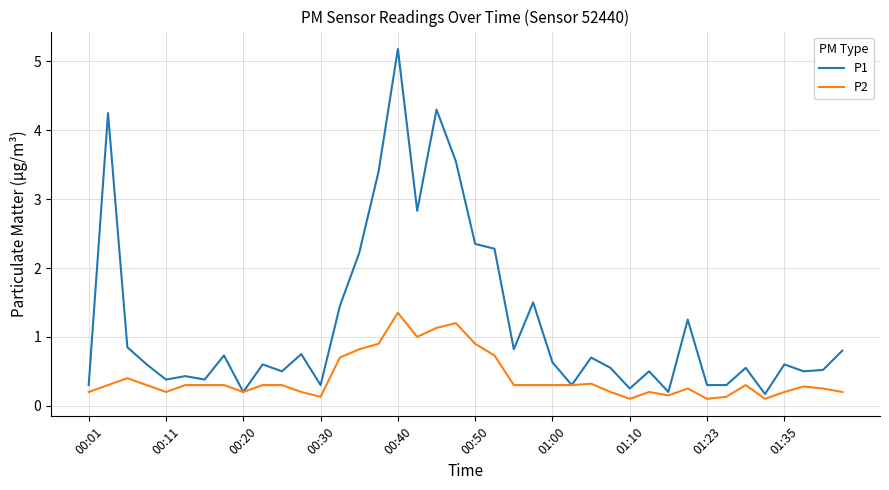

What is the maximum value for P1?

5.2